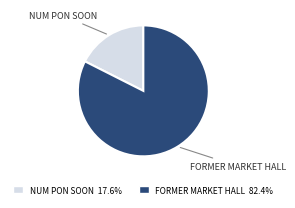

Does any single category account for the majority?

Yes